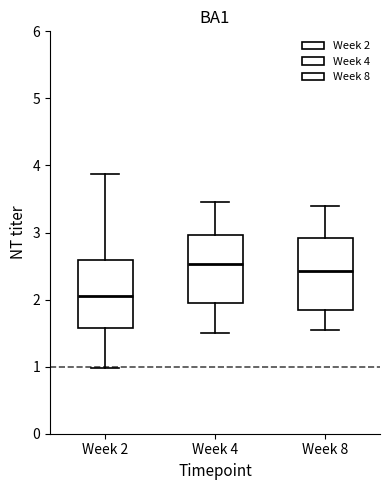

Reading left to right, transcribe this box plot: for each box, give where its median line is, the range the box spans, and where its two whiskers end, as read against the y-axis. The values are not printed on the chart, so give them approximately, as read against the axis.

Week 2: median 2.1, box 1.6 to 2.6, whiskers 1.0 to 3.9
Week 4: median 2.5, box 2.0 to 3.0, whiskers 1.5 to 3.5
Week 8: median 2.4, box 1.9 to 2.9, whiskers 1.6 to 3.4